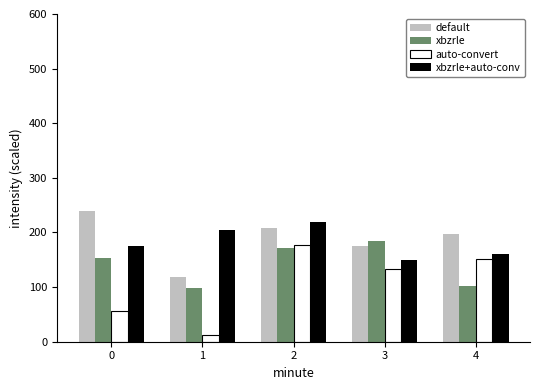

What is the approximate value of xbzrle+auto-conv at 1?

203.8